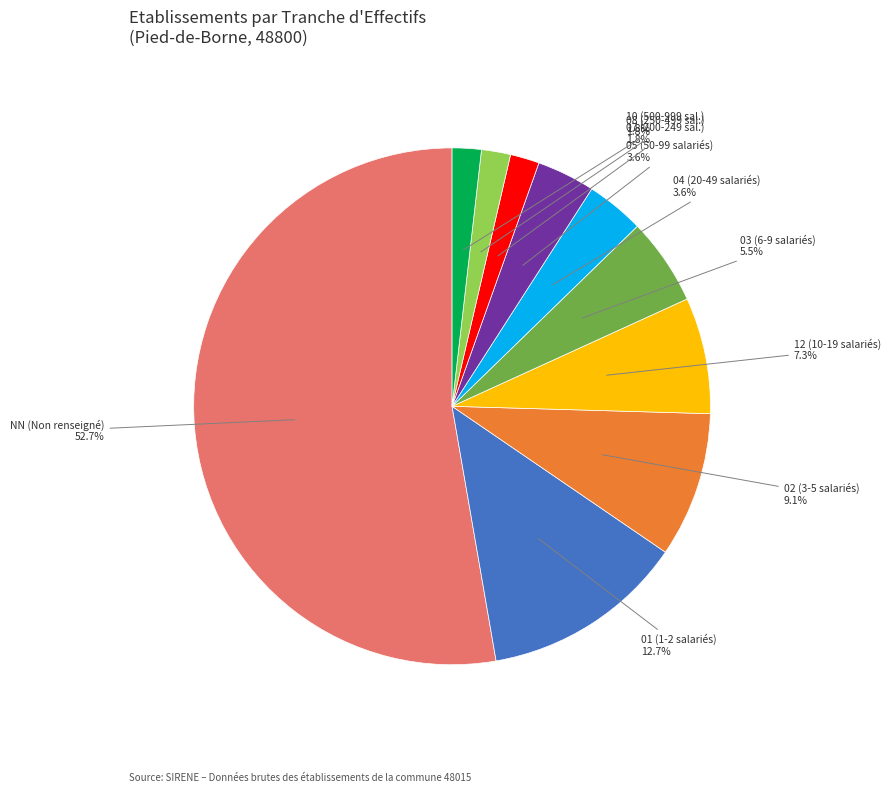

How many slices are in this pie chart?

10